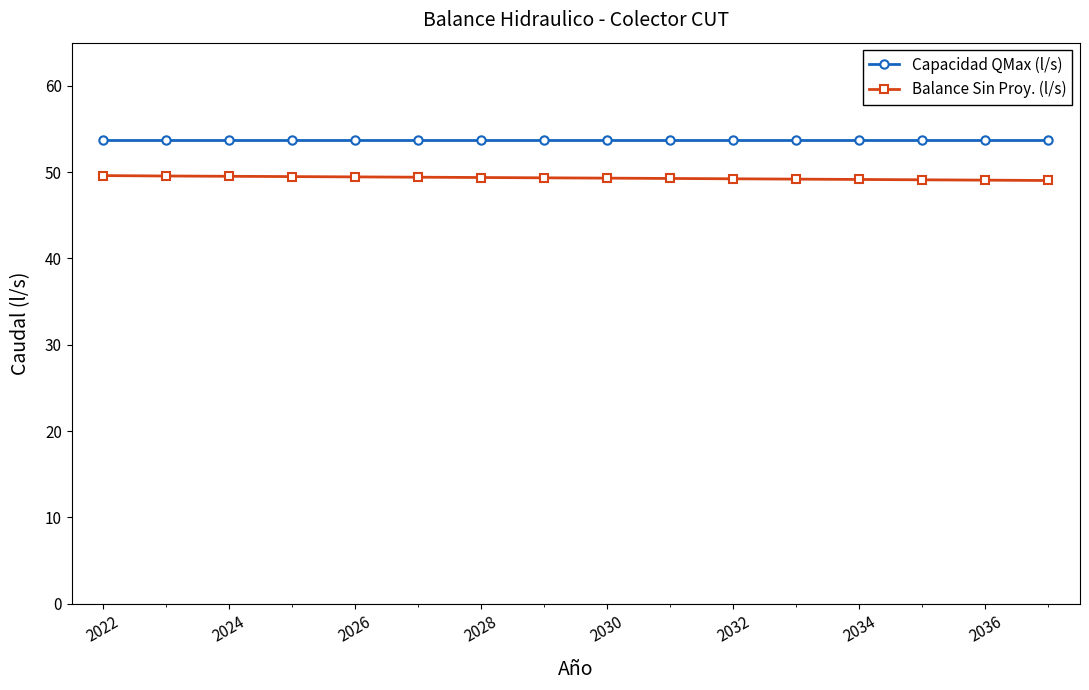

What is the value of the Balance Sin Proy. (l/s) point at the 4th from the left?

49.5